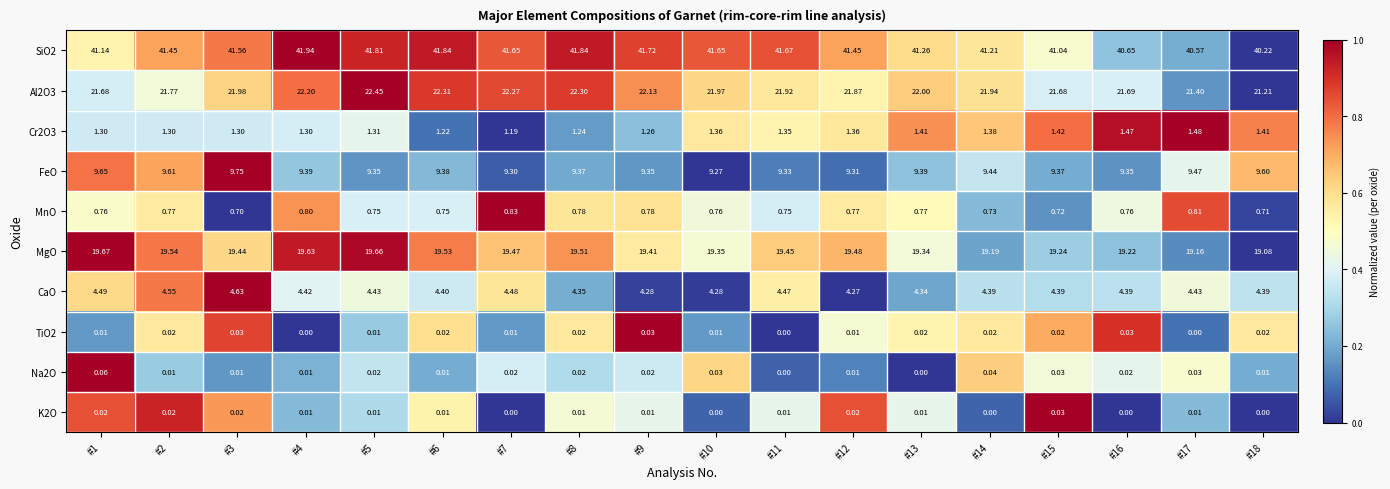

How many data points in Na2O are above 0?

16